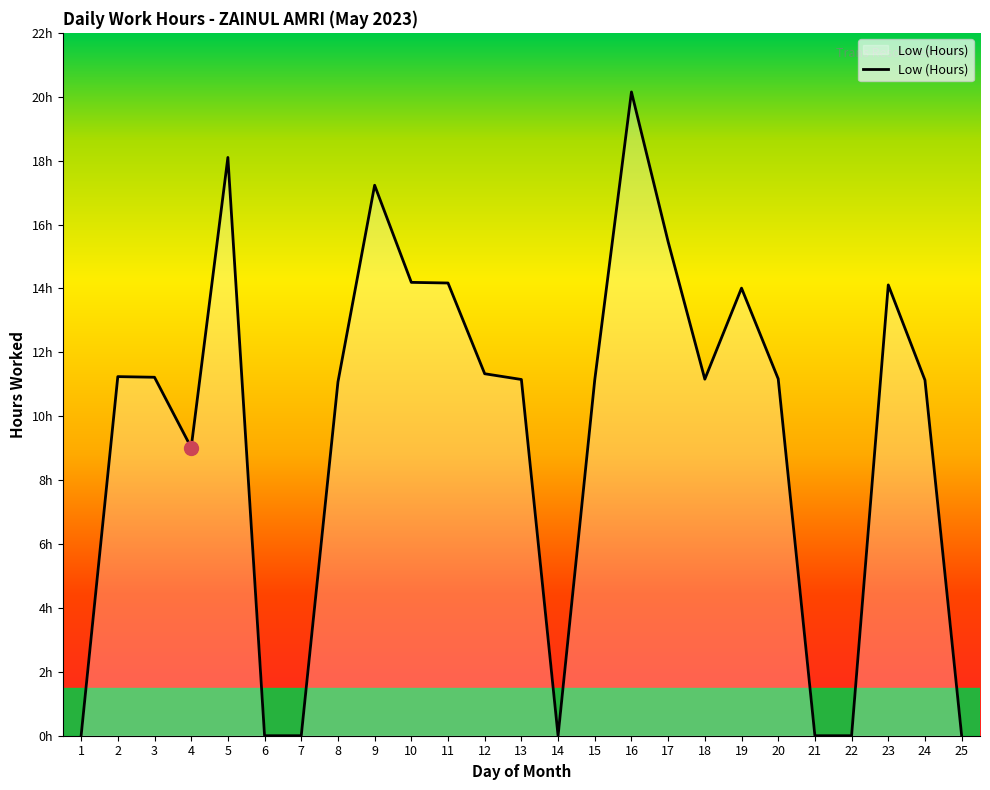

Does the chart display data point markers on the line(s)?

No